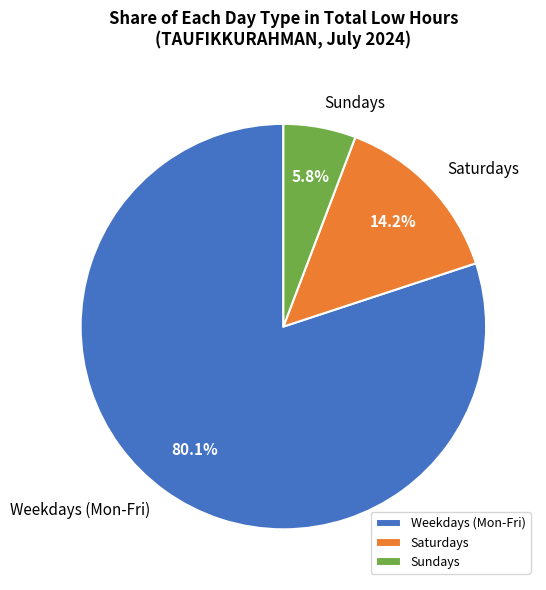

Rank the categories by value from highest to lowest.

Weekdays (Mon-Fri), Saturdays, Sundays